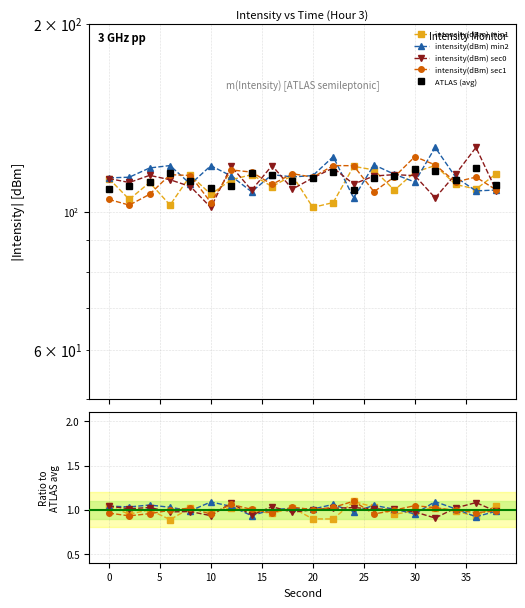

How many interior local peaks does the intensity(dBm) sec1 series have?

5